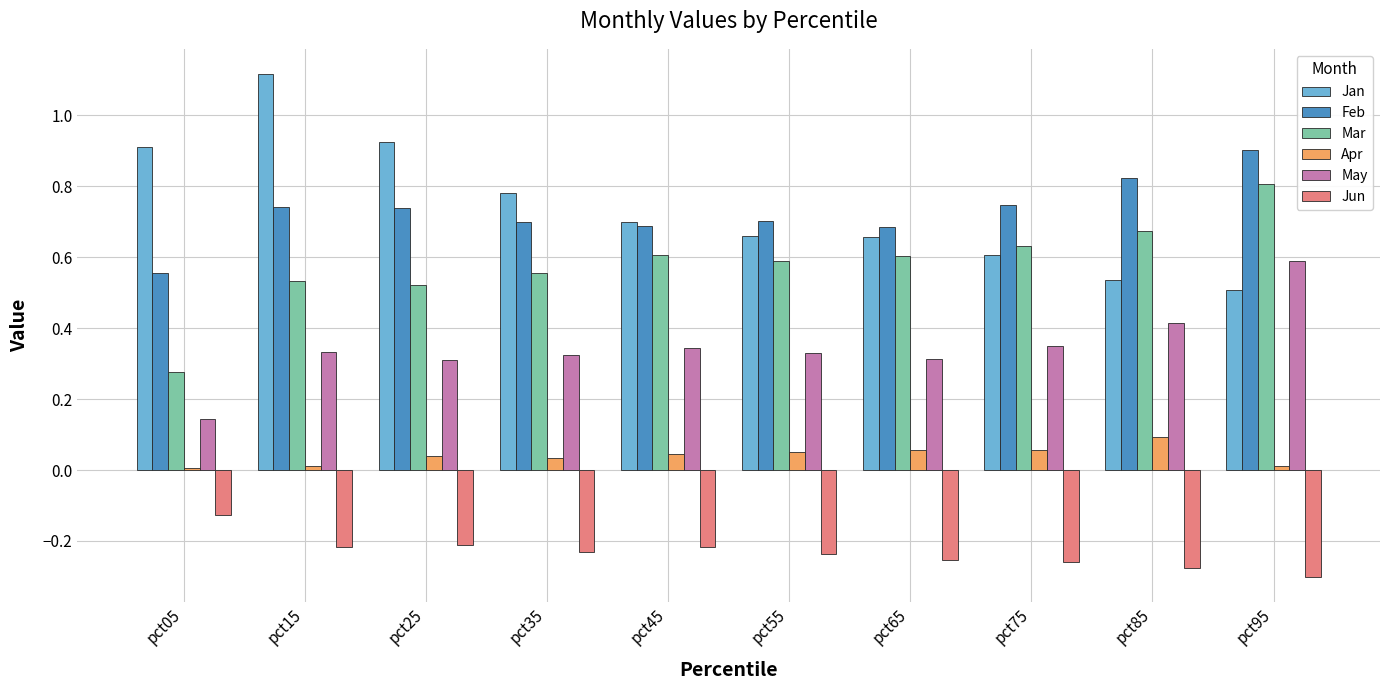

Is it true that May equals 0.3 at pct15?

True